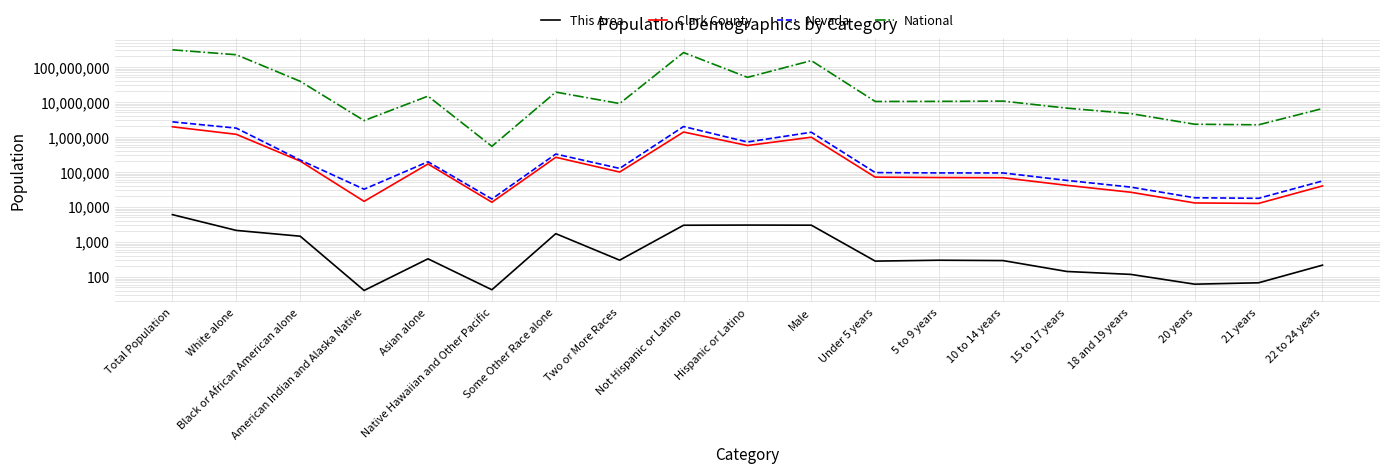

At 15 to 17 years, list the series in order from largest to smallest.

National, Nevada, Clark County, This Area